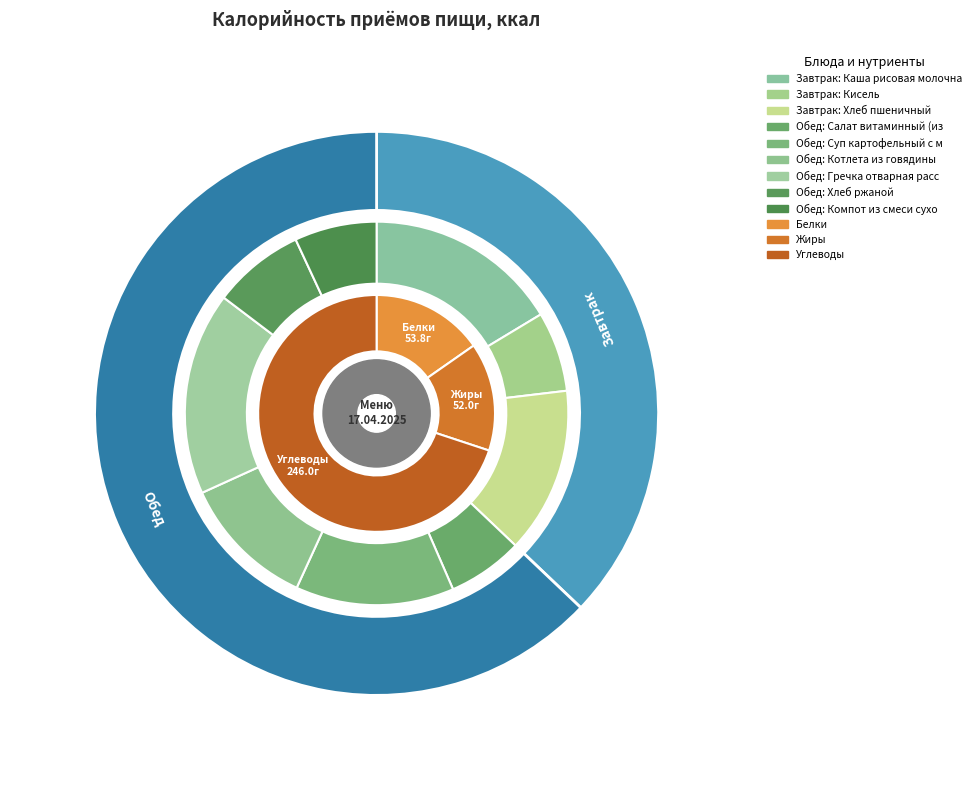

Which has a higher value, Кисель or Хлеб пшеничный?

Хлеб пшеничный